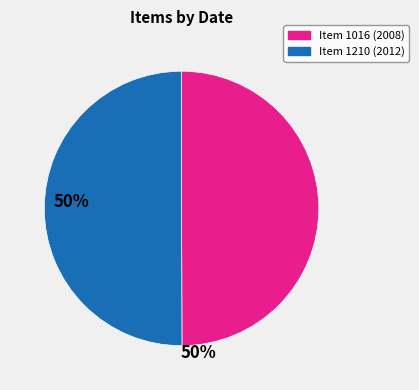

Count the number of slices in the pie.

2